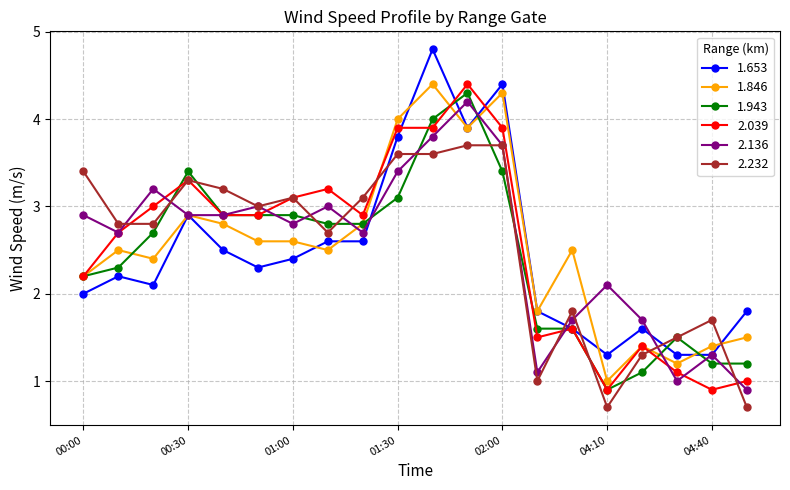

What is the value of the 2.136 point at the 19th from the left?

1.3